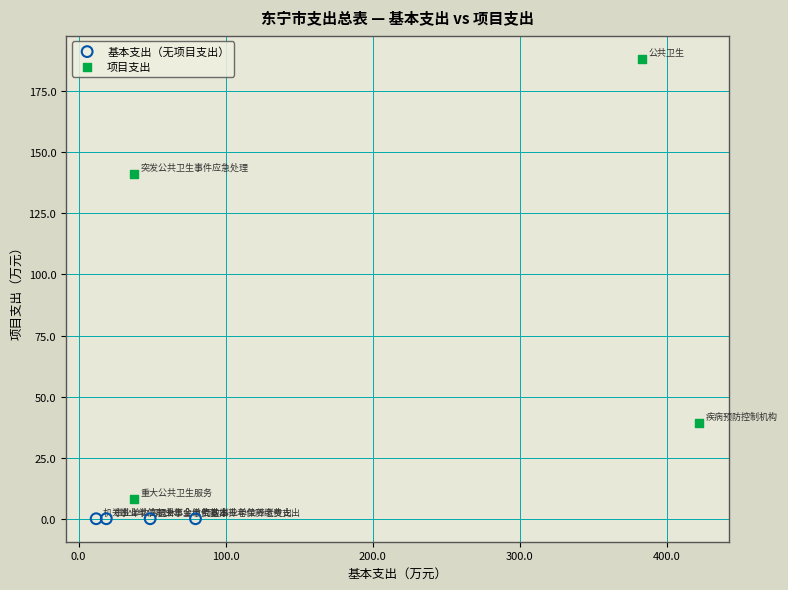

Which series contains the highest Y value?

项目支出